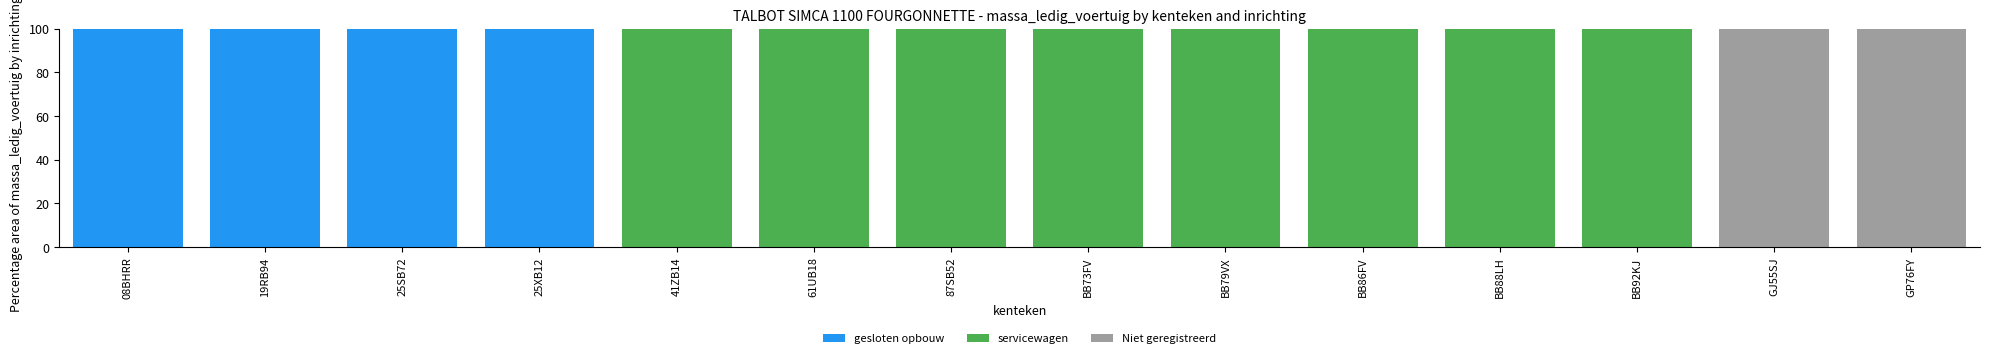

What is the total value across all series at 08BHRR?

100